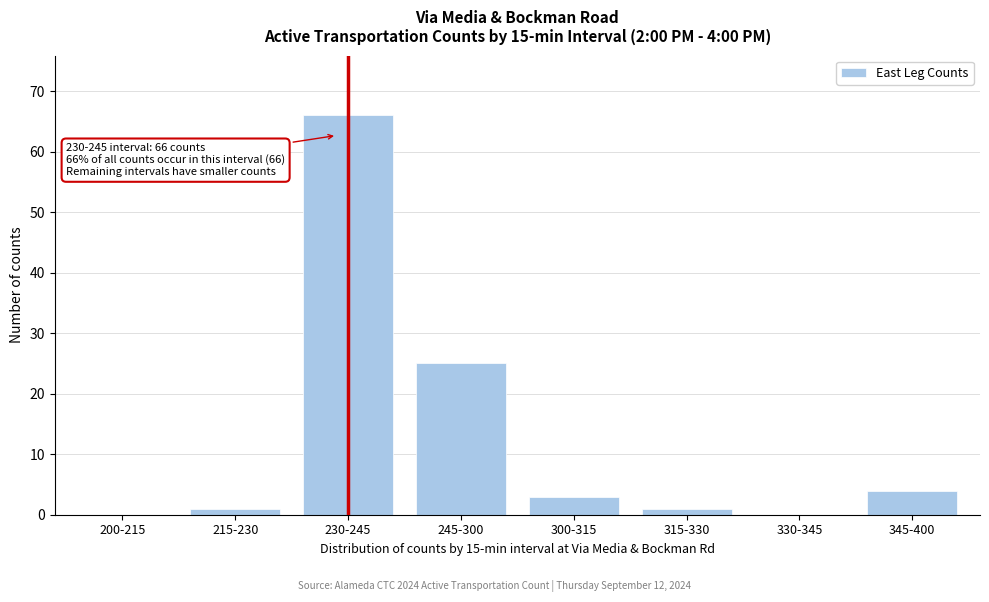

Reading right to left, extract all data points from this chart.

345-400=4	330-345=0	315-330=1	300-315=3	245-300=25	230-245=66	215-230=1	200-215=0